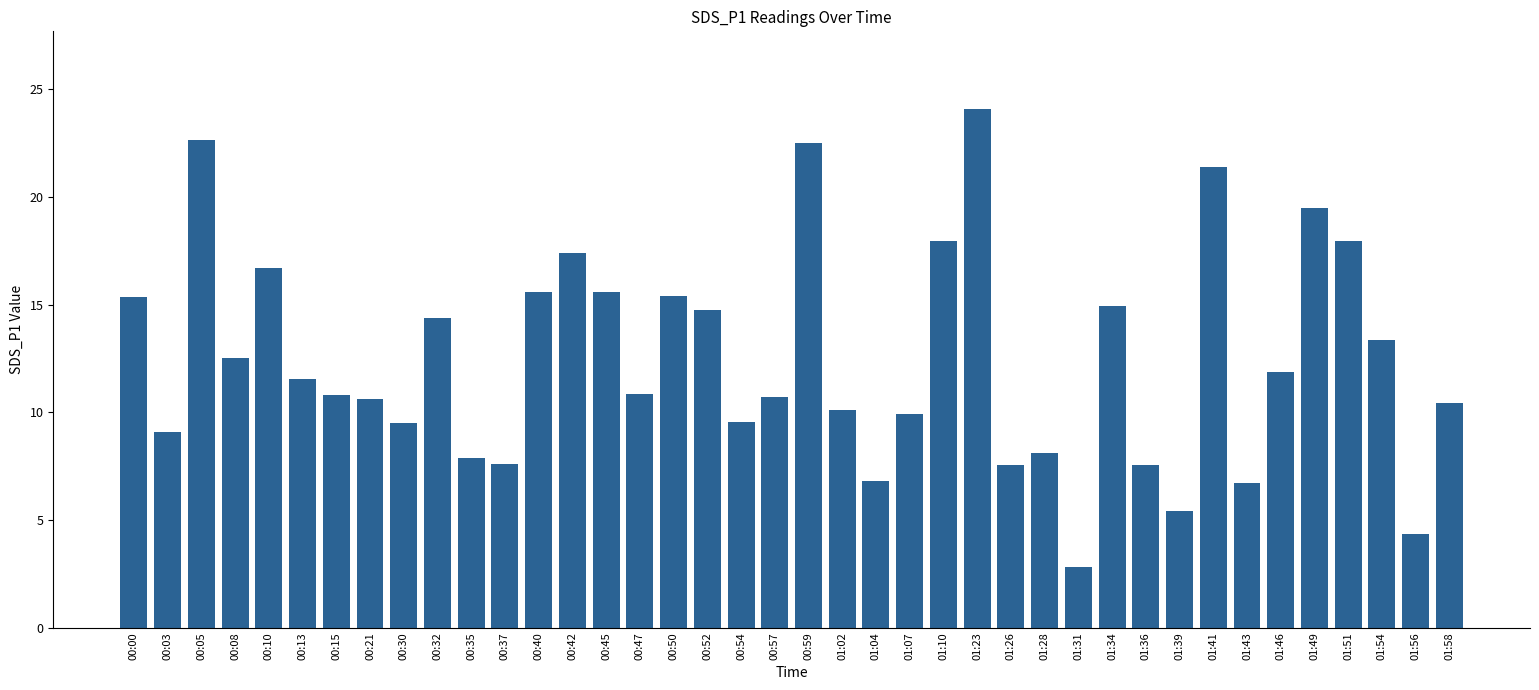

Which category has the highest value across all series?

01:23